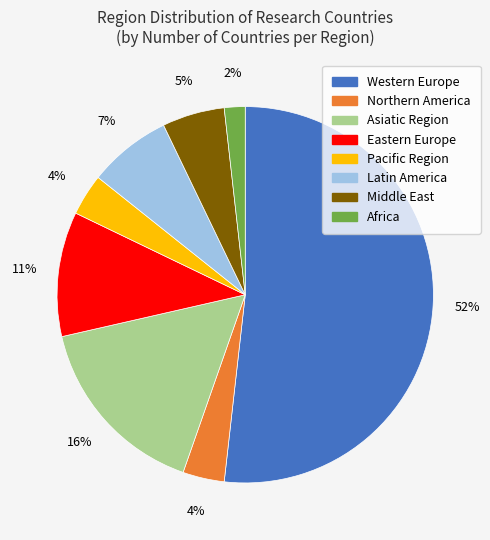

Does Middle East represent more than half of the total?

No